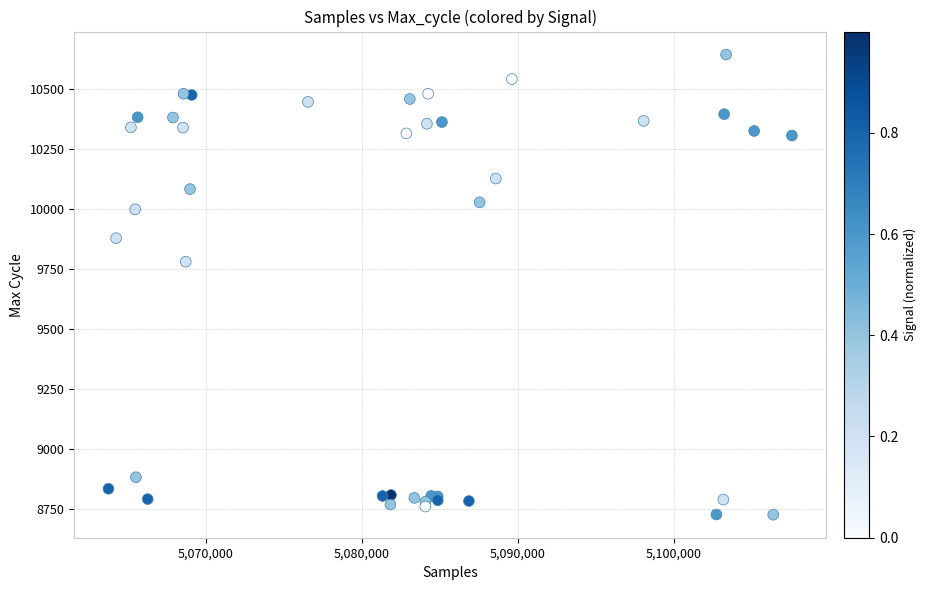

What Y value in the scatter plot is closest to 9684?

9780